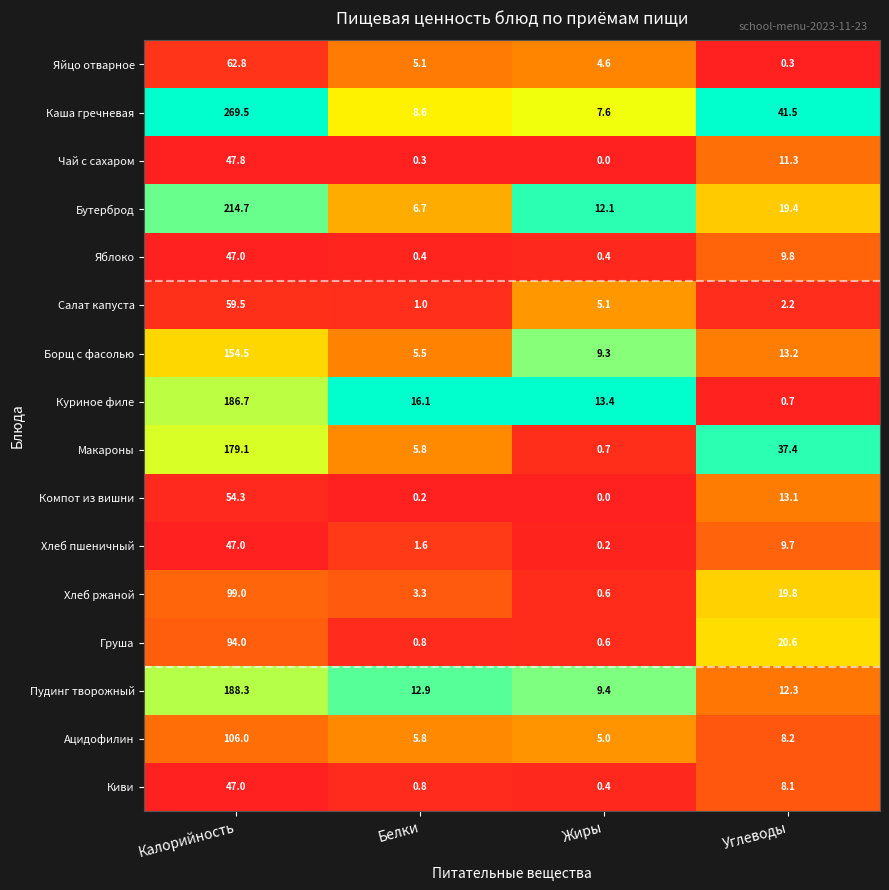

What is the total value across all series at Углеводы?

227.6